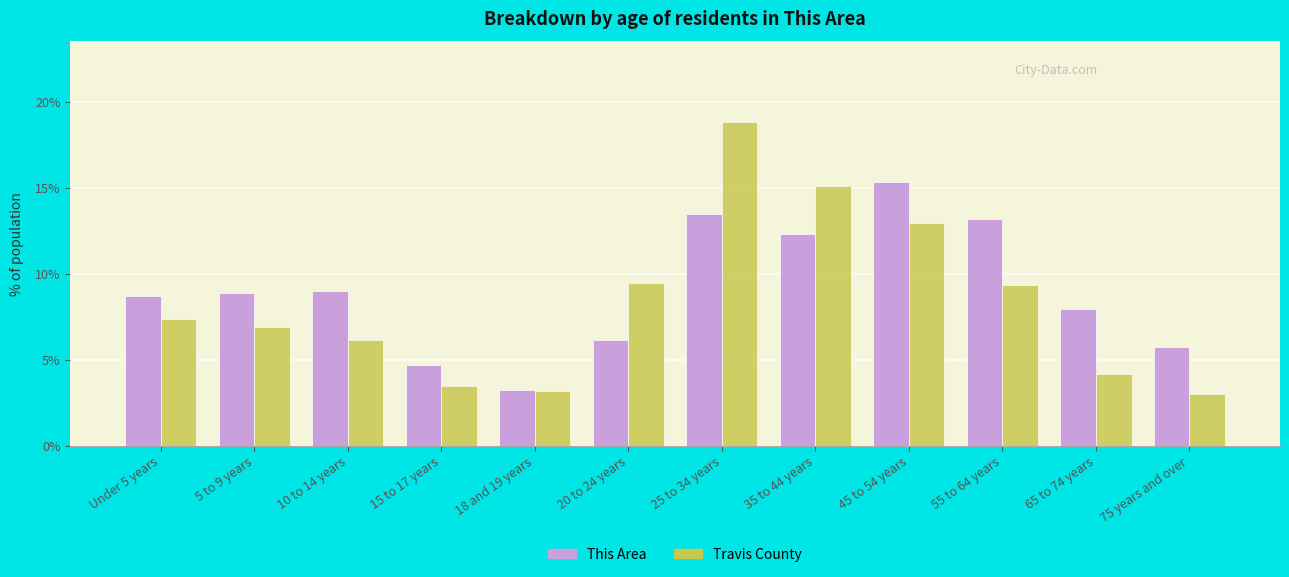

Reading left to right, transcribe all the data shown in this chart.

This Area: Under 5 years=8.7	5 to 9 years=8.9	10 to 14 years=9.0	15 to 17 years=4.7	18 and 19 years=3.2	20 to 24 years=6.1	25 to 34 years=13.5	35 to 44 years=12.3	45 to 54 years=15.3	55 to 64 years=13.2	65 to 74 years=8.0	75 years and over=5.7
Travis County: Under 5 years=7.4	5 to 9 years=6.9	10 to 14 years=6.1	15 to 17 years=3.5	18 and 19 years=3.2	20 to 24 years=9.5	25 to 34 years=18.8	35 to 44 years=15.1	45 to 54 years=12.9	55 to 64 years=9.3	65 to 74 years=4.2	75 years and over=3.0